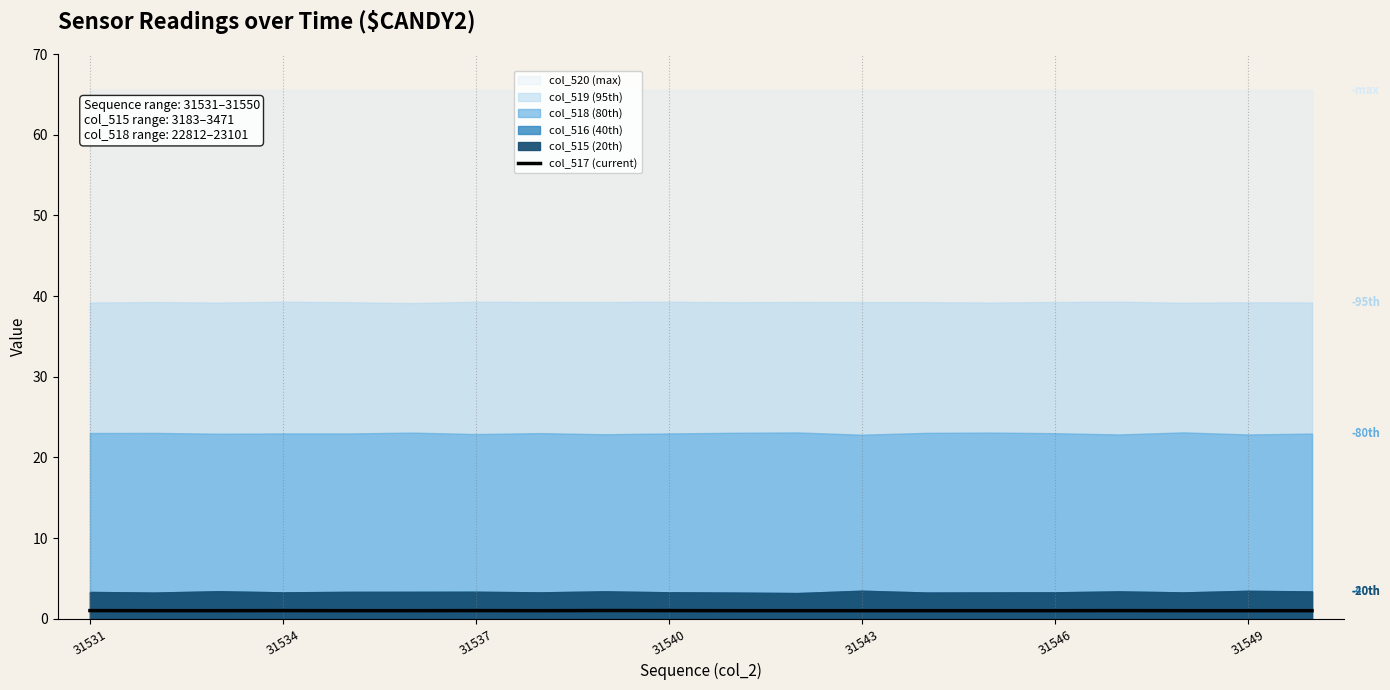

What is the sum of all values?

20.1